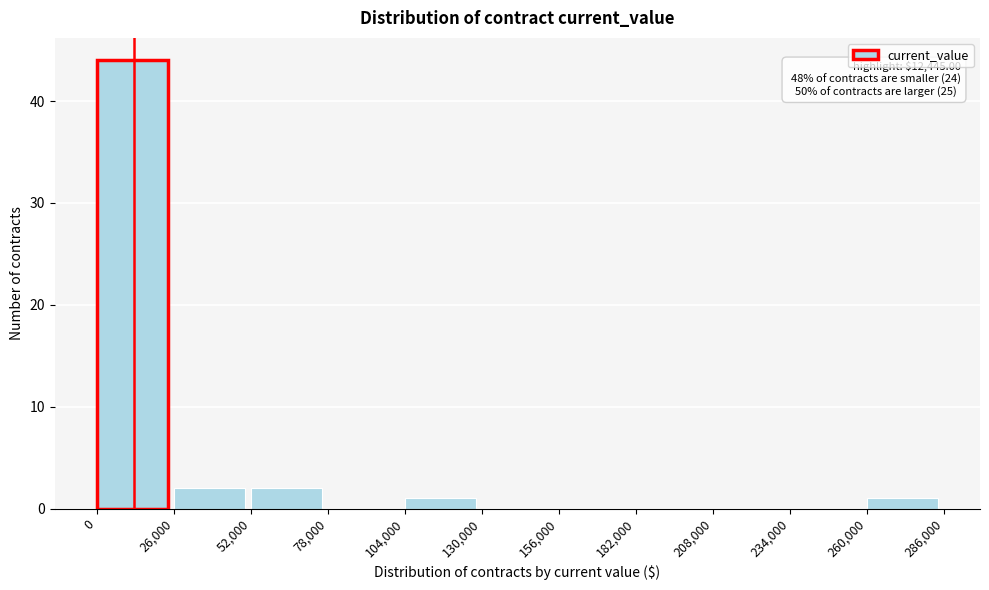

Over which range of the x-axis is the bar tallest?

0 to 26,000